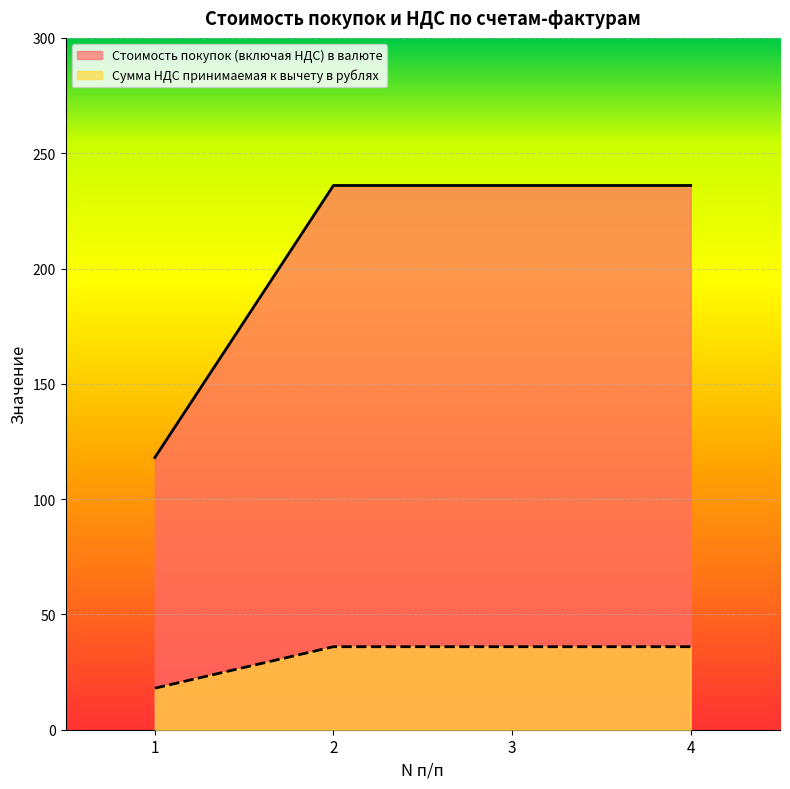

Is it true that Стоимость покупок (включая НДС) в валюте equals 100 at 4?

False